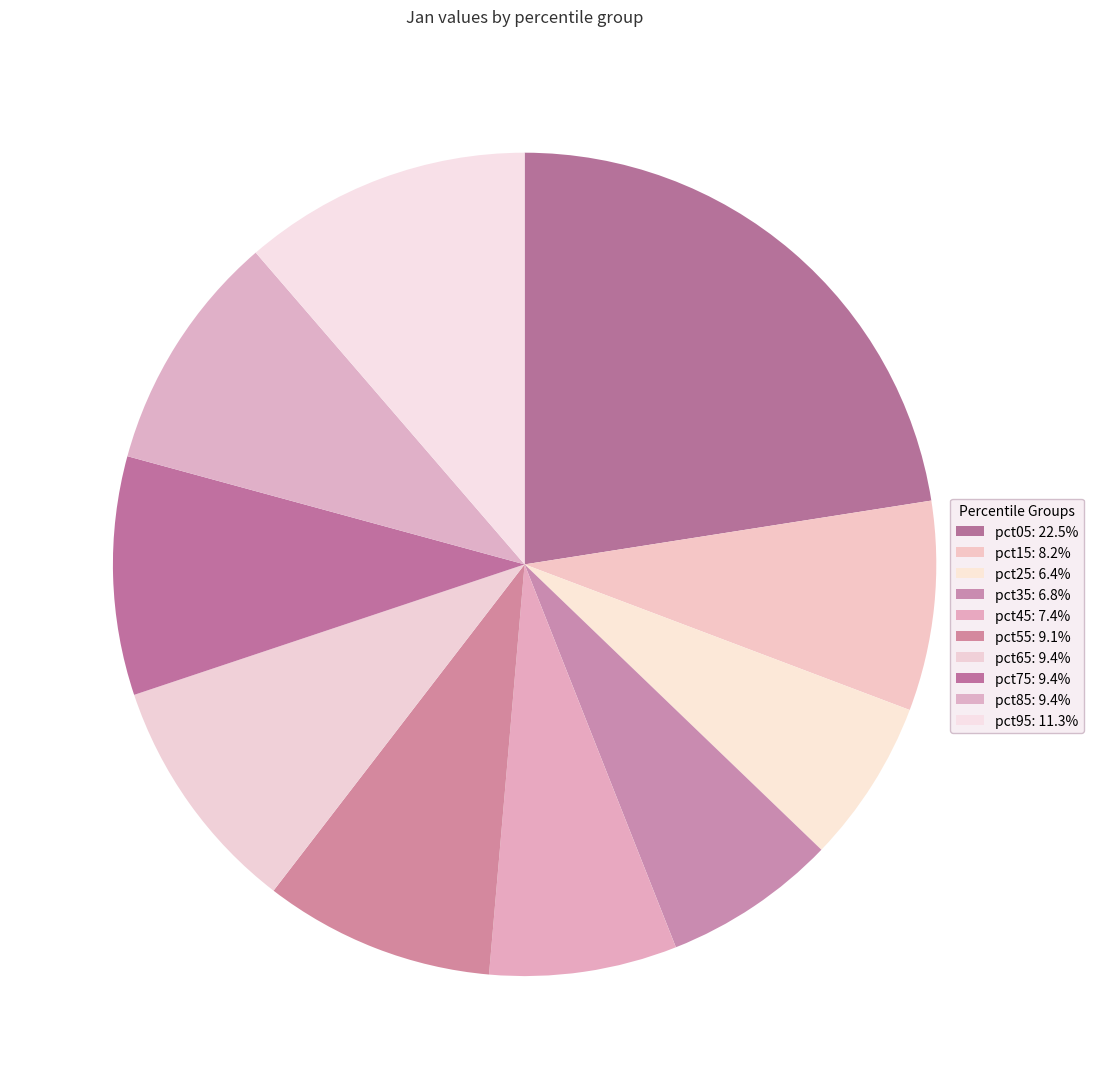

True or false: pct15 accounts for 1% of the total.

False